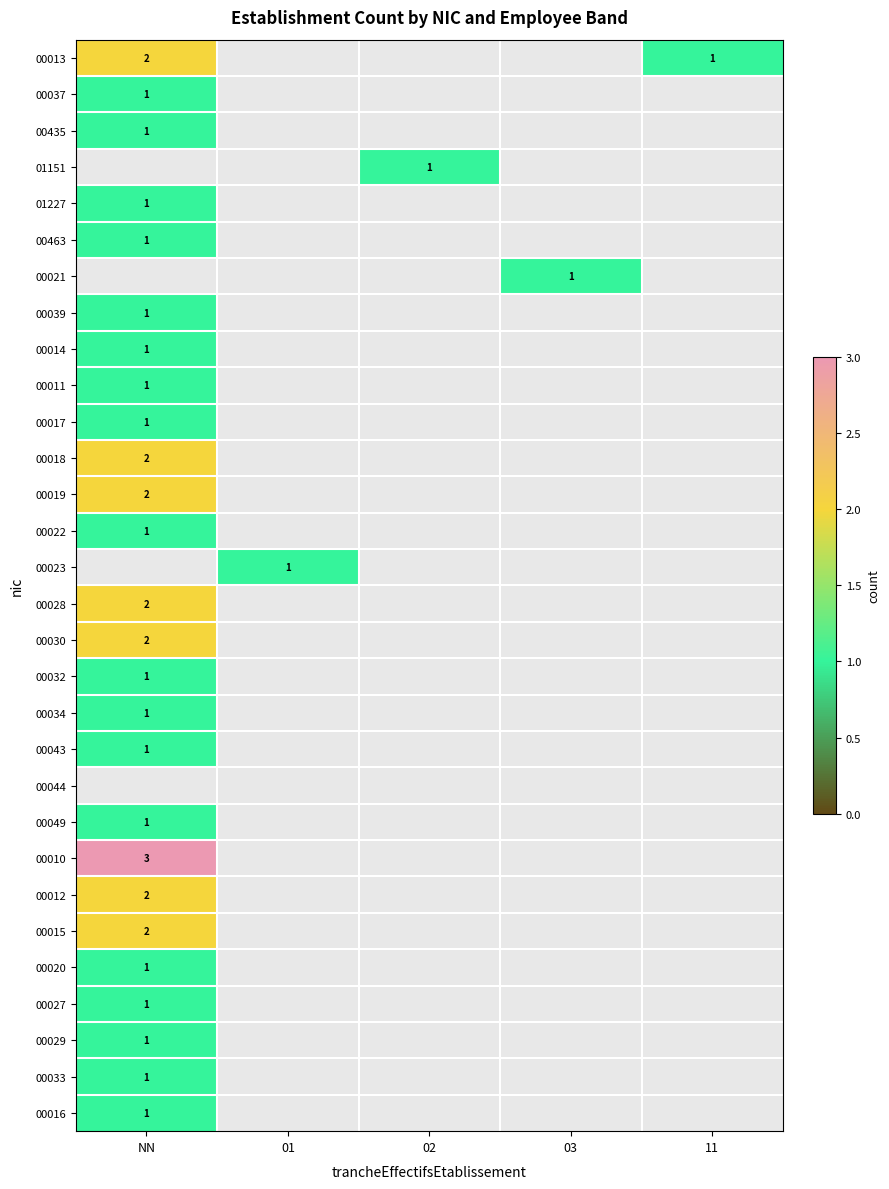

Is it true that 00037 equals 1 at NN?

True